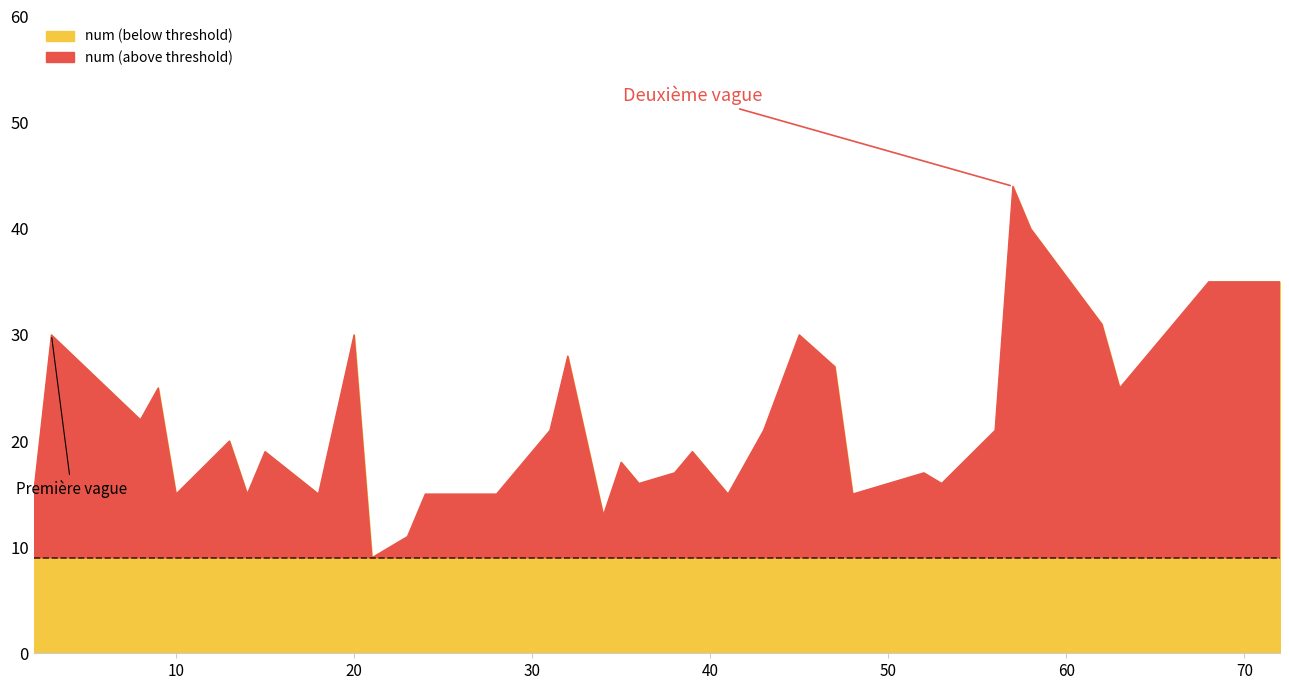

The chart shows a value of 25 at 63. True or false?

True